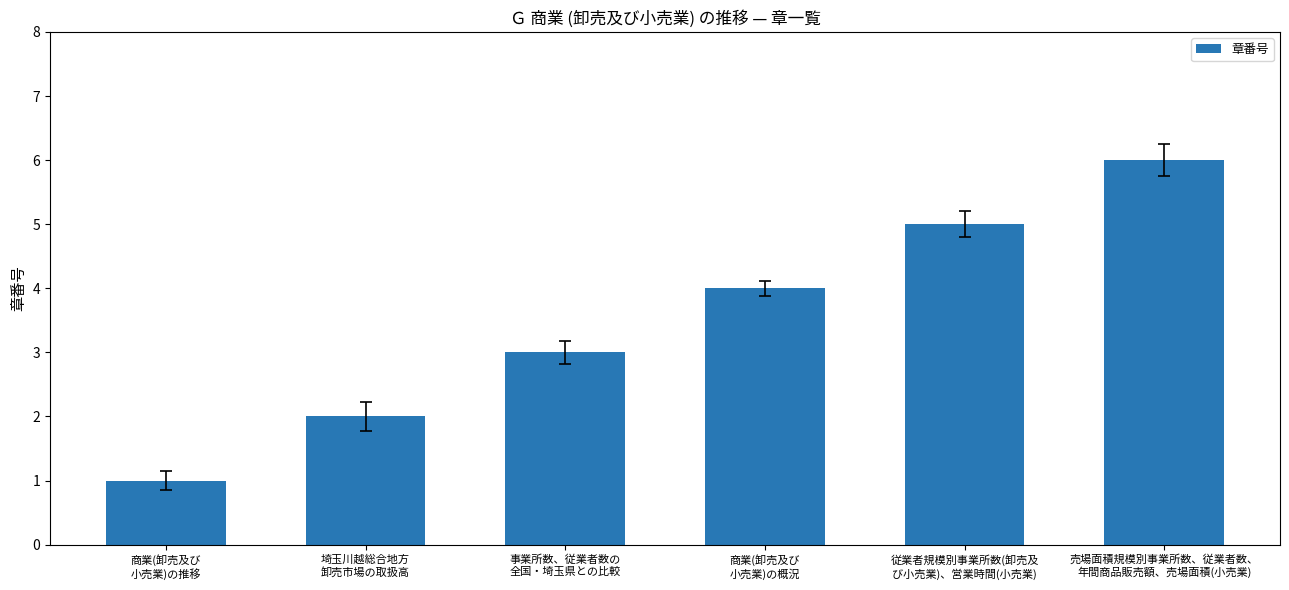

Which label corresponds to the largest value in the chart?

売場面積規模別事業所数、従業者数、
年間商品販売額、売場面積(小売業)